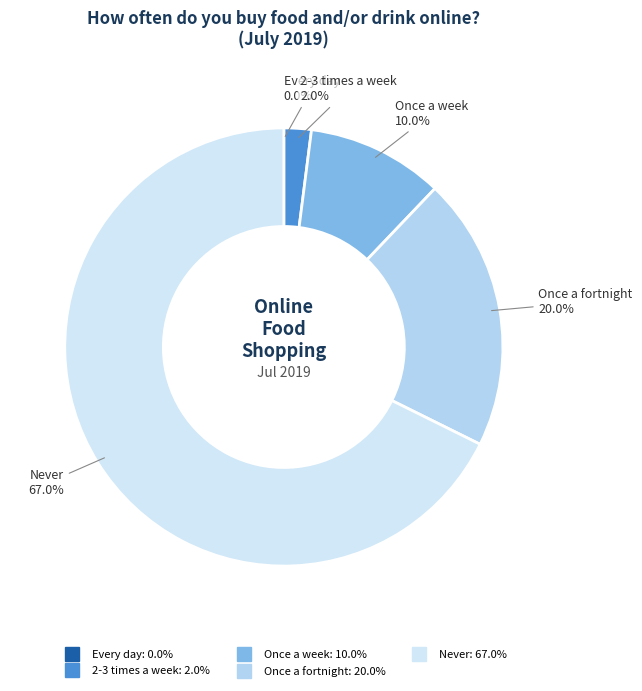

What is the smallest slice in the pie chart?

Every day